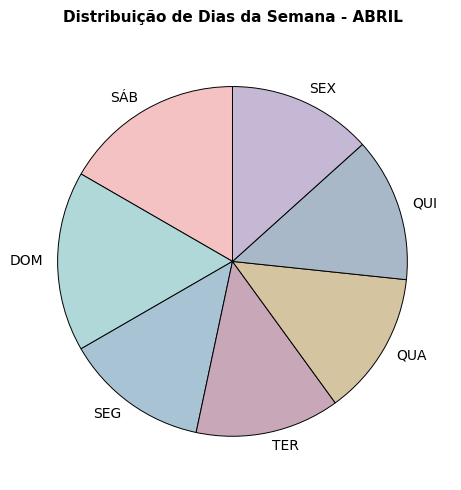

Count the number of slices in the pie.

7